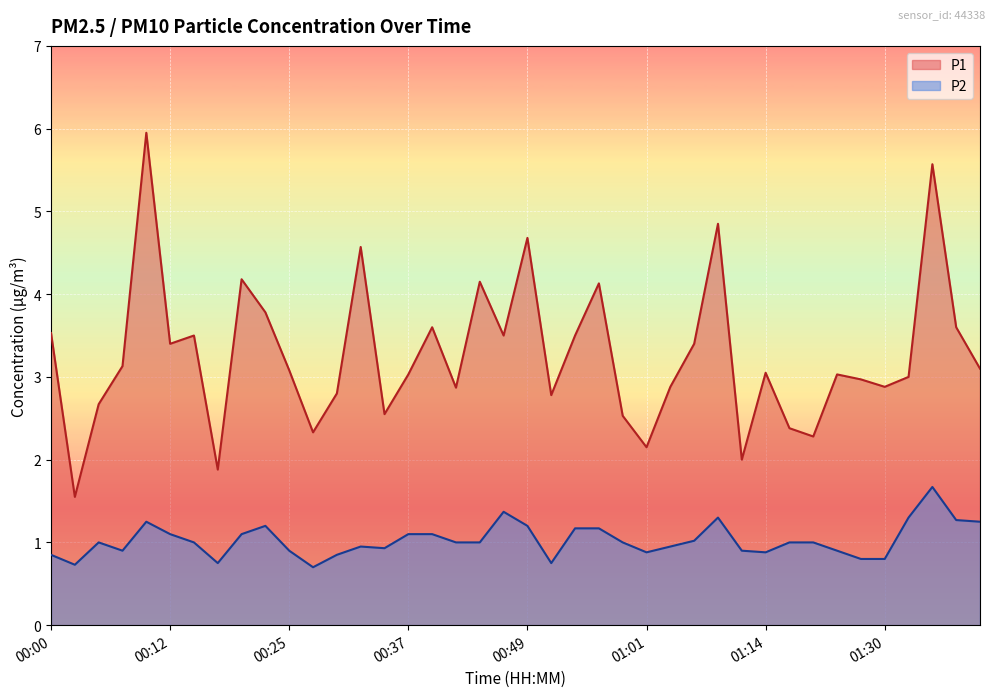

Reading left to right, list all the values displayed in this chart.

P1: 00:00=3.5	00:03=1.6	00:05=2.7	00:08=3.1	00:10=6.0	00:12=3.4	00:15=3.5	00:17=1.9	00:20=4.2	00:22=3.8	00:25=3.1	00:27=2.3	00:30=2.8	00:32=4.6	00:34=2.5	00:37=3.0	00:39=3.6	00:42=2.9	00:44=4.2	00:47=3.5	00:49=4.7	00:52=2.8	00:54=3.5	00:56=4.1	00:59=2.5	01:01=2.1	01:04=2.9	01:06=3.4	01:09=4.8	01:11=2.0	01:14=3.0	01:16=2.4	01:19=2.3	01:24=3.0	01:27=3.0	01:30=2.9	01:32=3.0	01:35=5.6	01:37=3.6	01:39=3.1
P2: 00:00=0.8	00:03=0.7	00:05=1.0	00:08=0.9	00:10=1.2	00:12=1.1	00:15=1.0	00:17=0.8	00:20=1.1	00:22=1.2	00:25=0.9	00:27=0.7	00:30=0.8	00:32=0.9	00:34=0.9	00:37=1.1	00:39=1.1	00:42=1.0	00:44=1.0	00:47=1.4	00:49=1.2	00:52=0.8	00:54=1.2	00:56=1.2	00:59=1.0	01:01=0.9	01:04=0.9	01:06=1.0	01:09=1.3	01:11=0.9	01:14=0.9	01:16=1.0	01:19=1.0	01:24=0.9	01:27=0.8	01:30=0.8	01:32=1.3	01:35=1.7	01:37=1.3	01:39=1.2